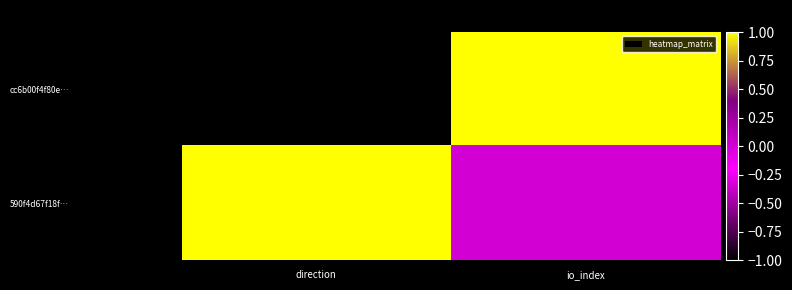

How many series are shown in this chart?

2